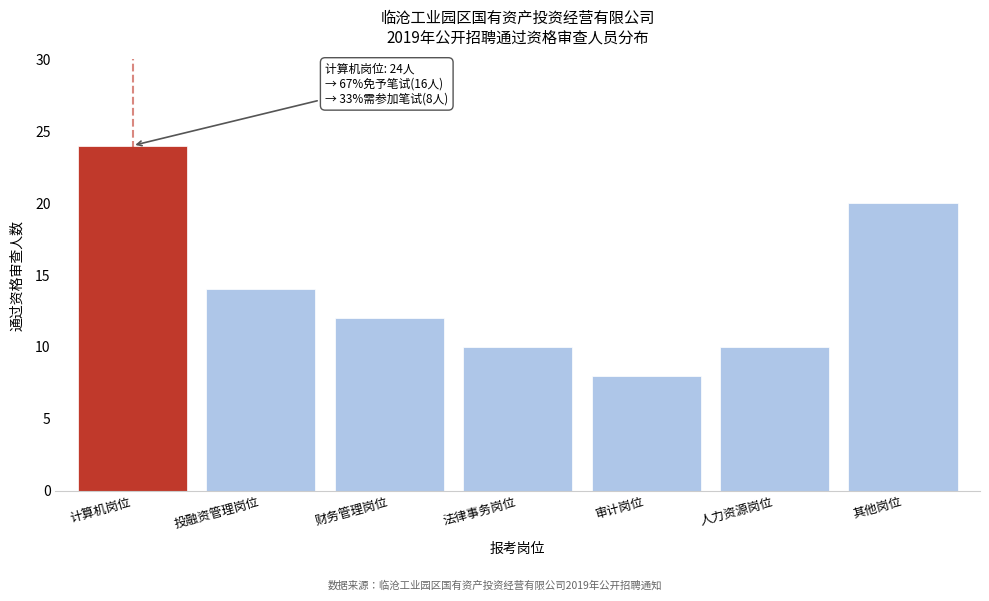

Reading left to right, list all the values displayed in this chart.

计算机岗位=24	投融资管理岗位=14	财务管理岗位=12	法律事务岗位=10	审计岗位=8	人力资源岗位=10	其他岗位=20